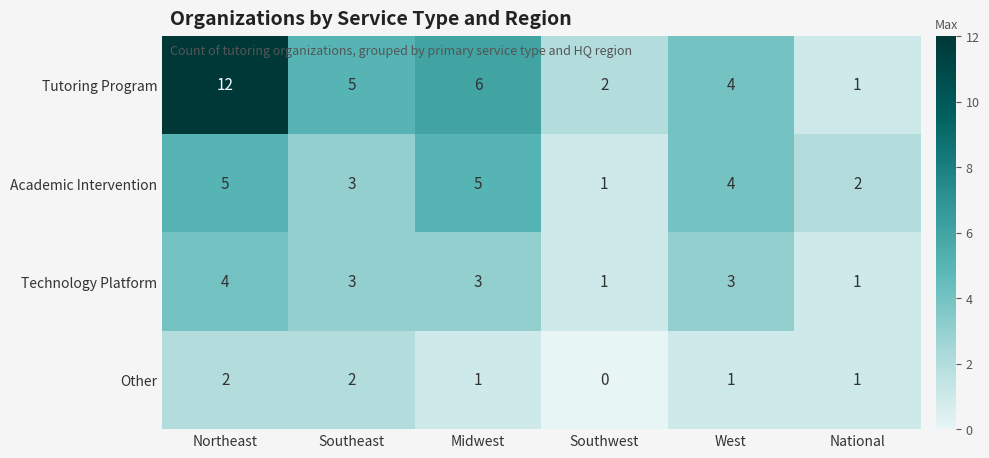

What is the spread (max minus min) of values at Southeast?

3